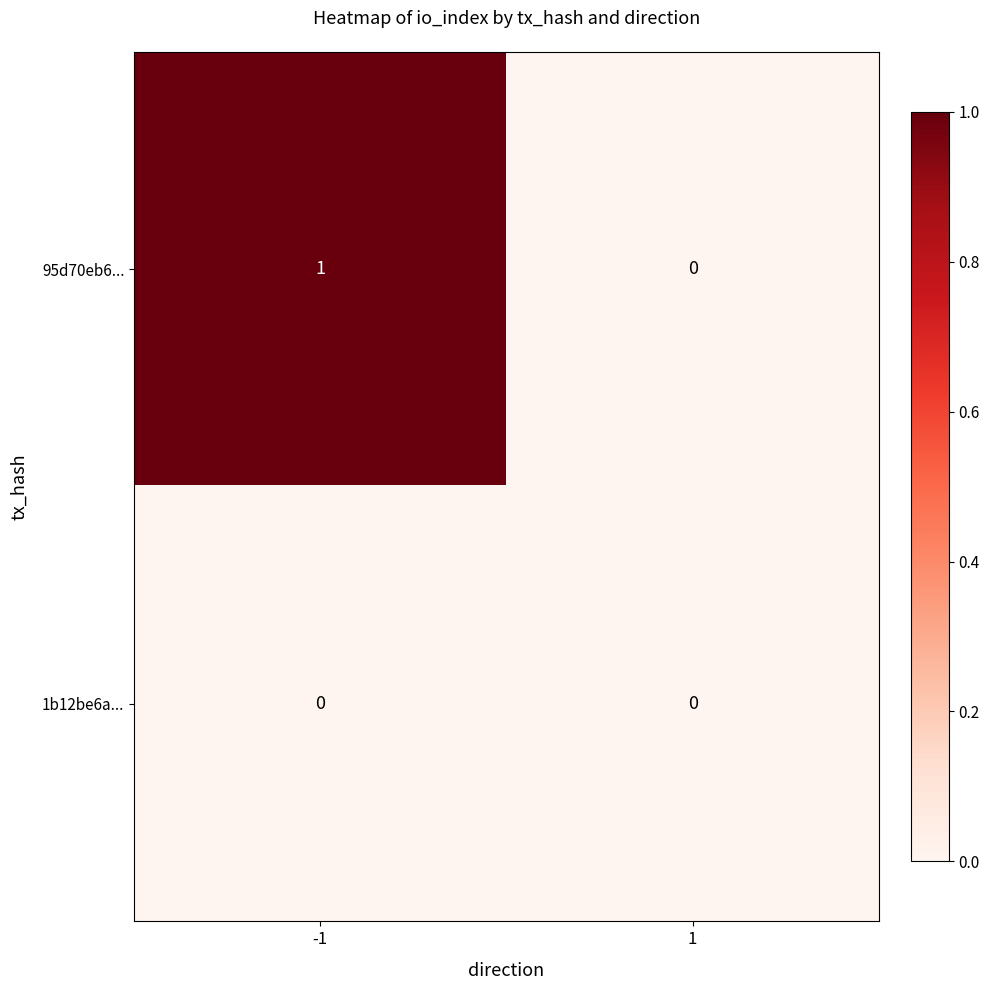

Rank the series by their average value, from lowest to highest.

1b12be6a..., 95d70eb6...